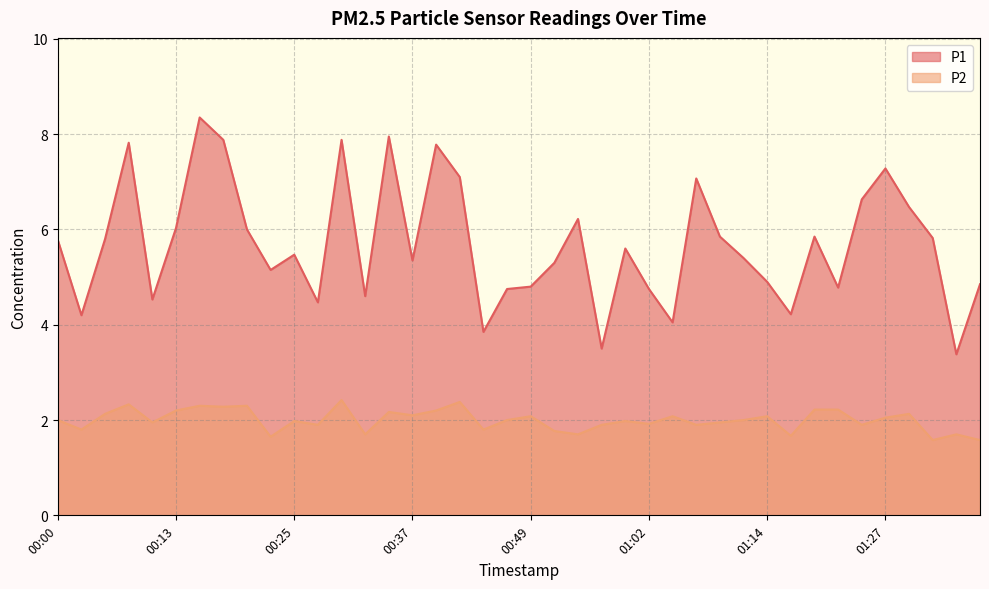

The P2 series shows 2.1 at 00:49. True or false?

True